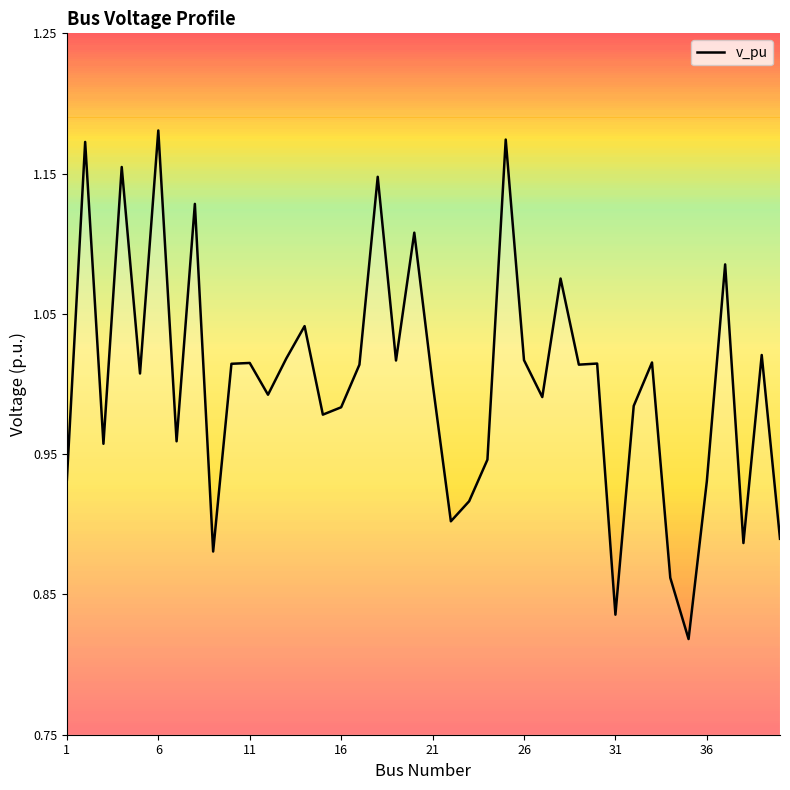

What is the difference between the maximum and minimum values?

0.4